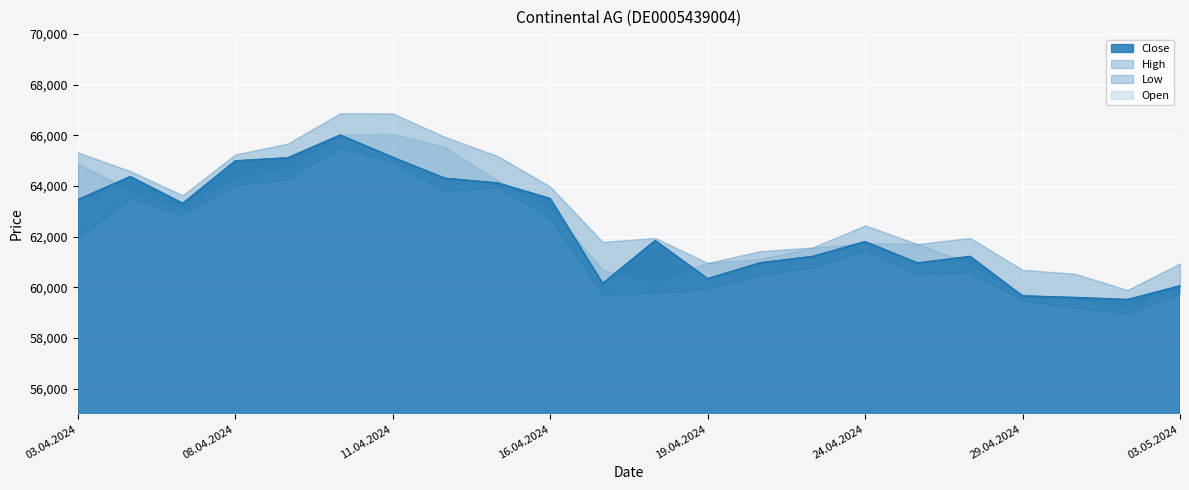

True or false: Open has a value of 59241 at 02.05.2024.

True